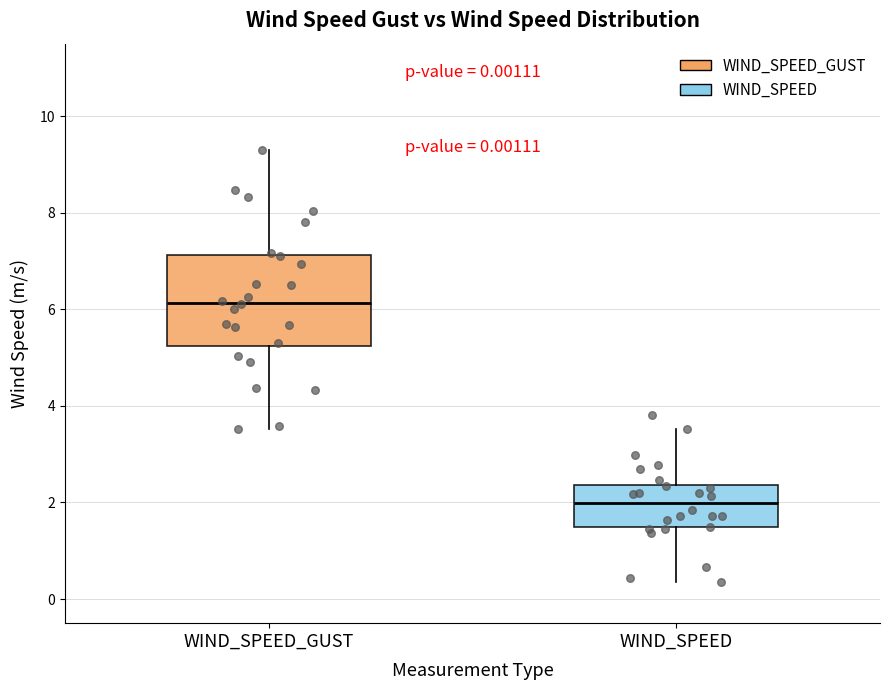

Which box has the lowest median line?

WIND_SPEED